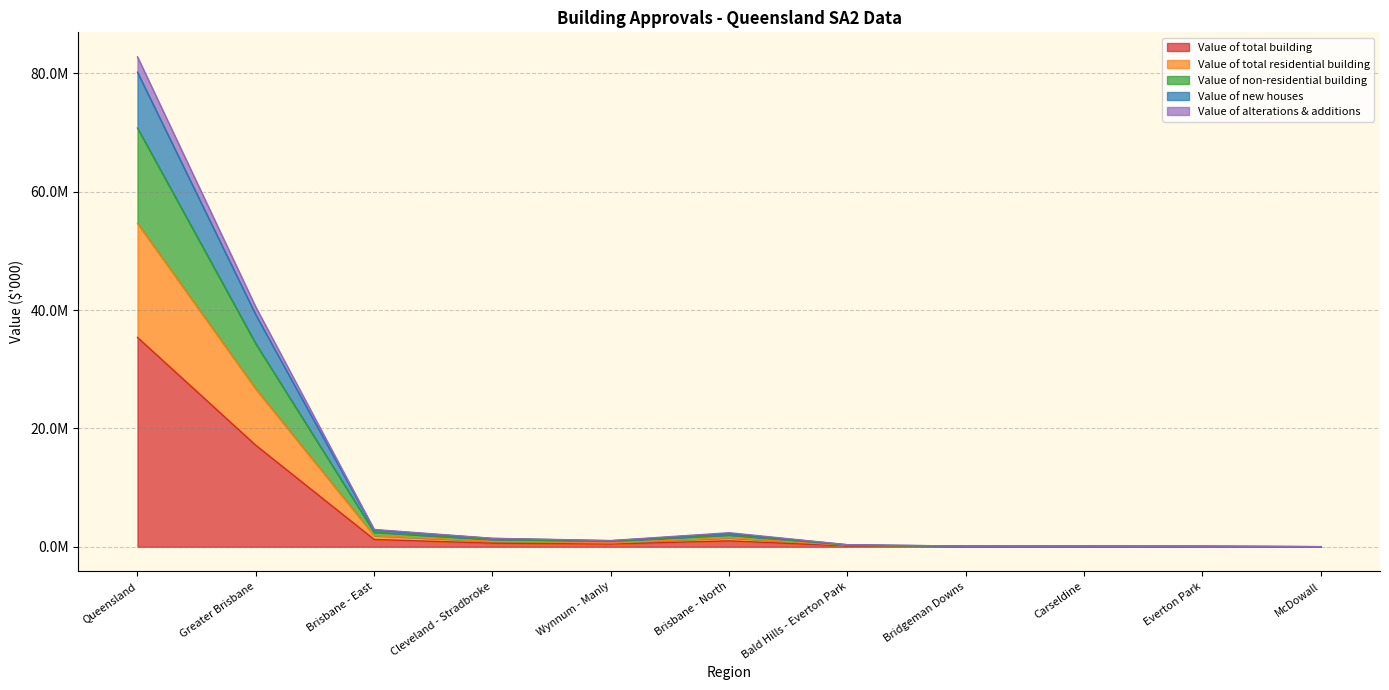

True or false: Value of new houses and Value of total residential building cross at least once.

False